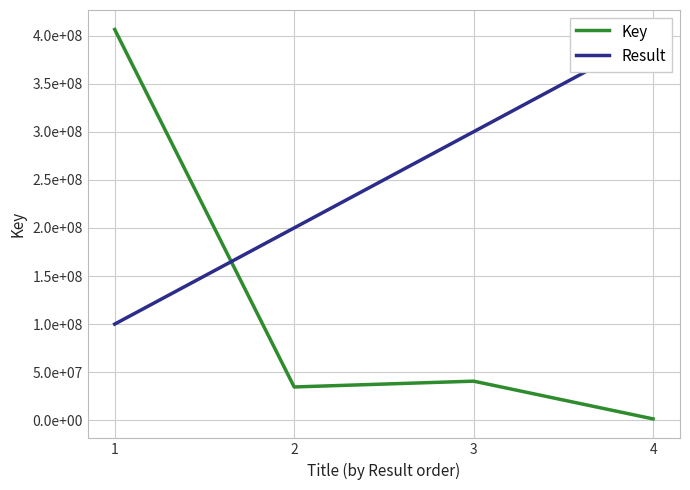

Count the number of categories in the chart.

4